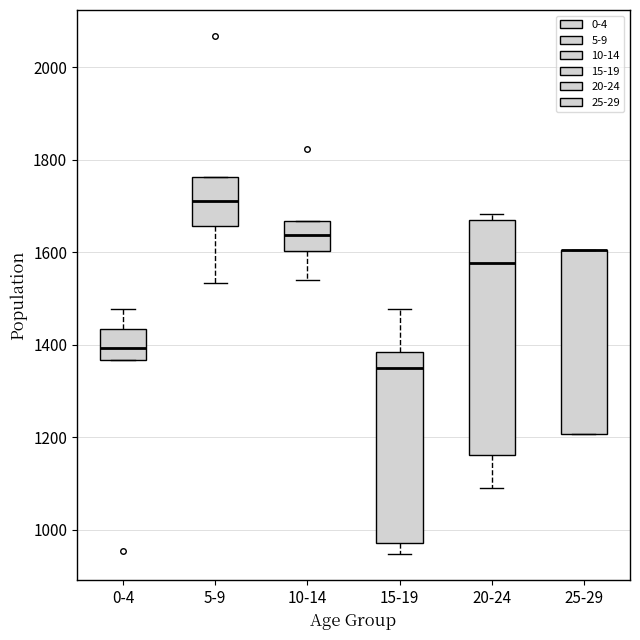

Where does the upper whisker of the box for 0-4 end on the y-axis? The values are not printed on the chart, so give them approximately, as read against the axis.

1480